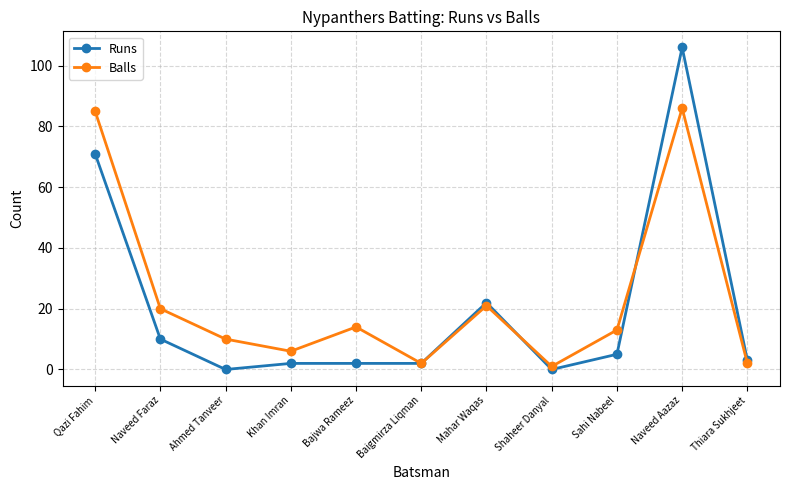

Does the chart display data point markers on the line(s)?

Yes